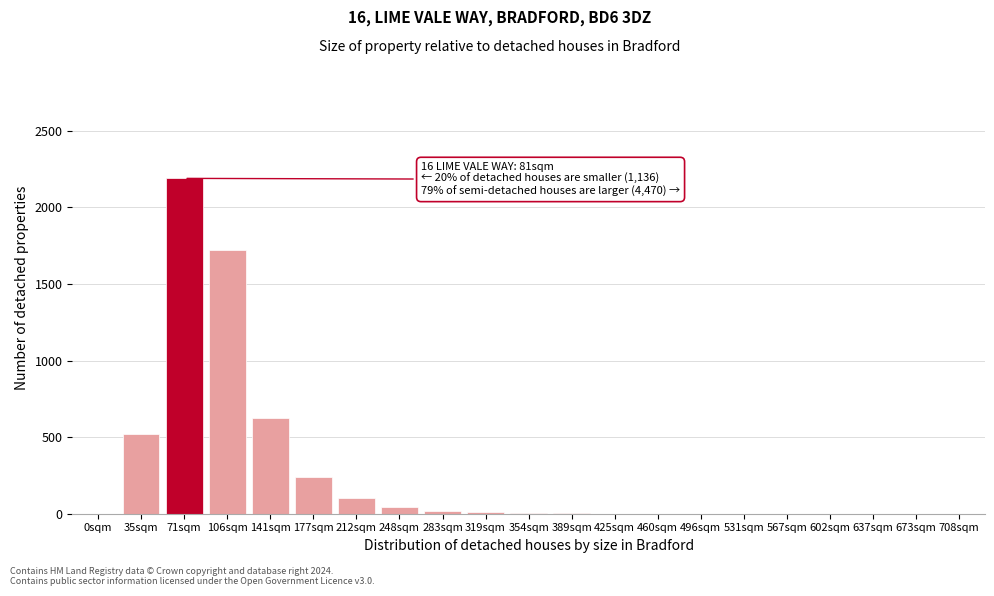

The chart shows a value of -1505 at 567sqm. True or false?

False